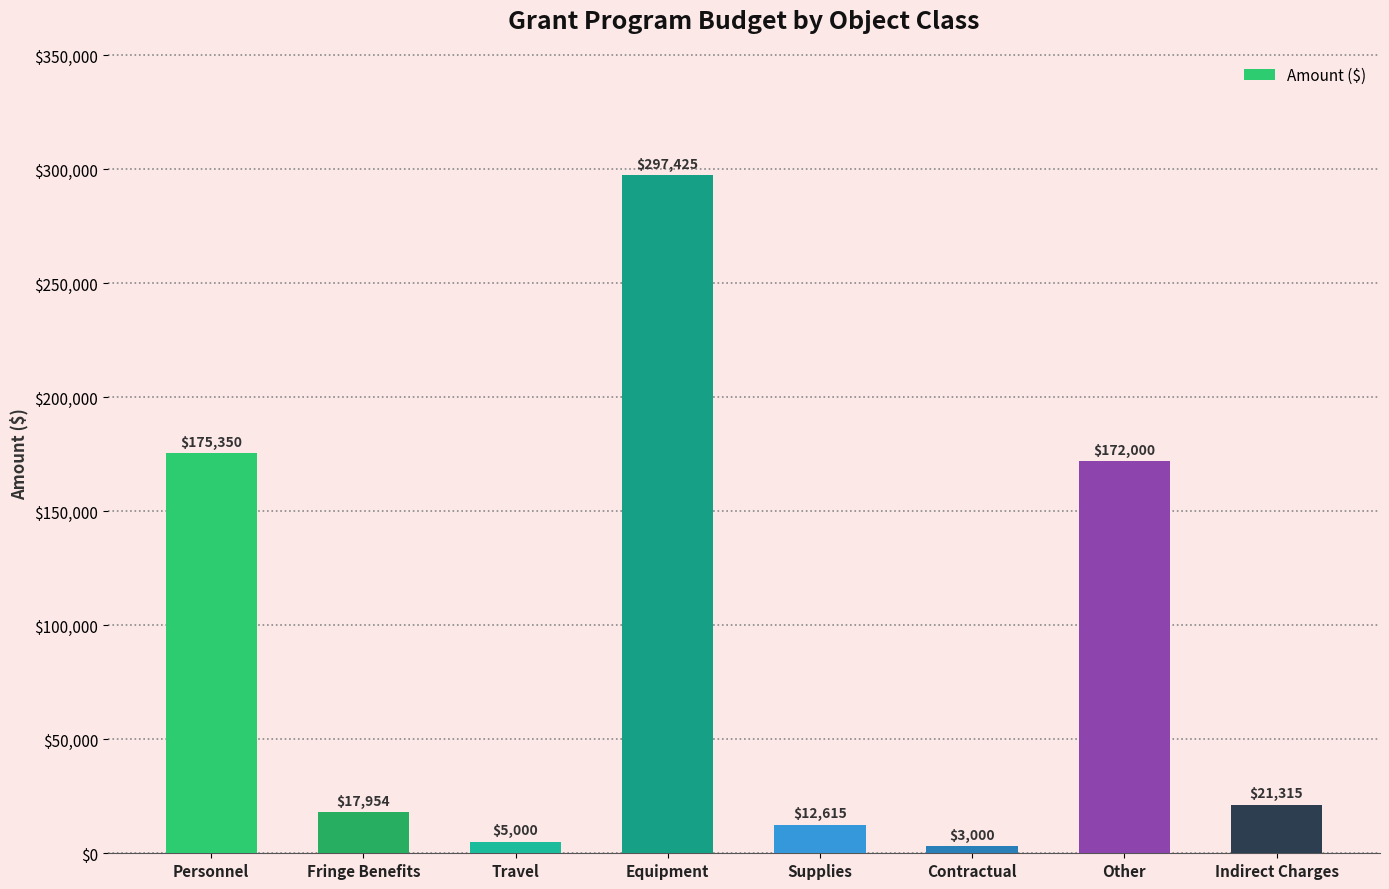

What position from the left is Fringe Benefits?

2